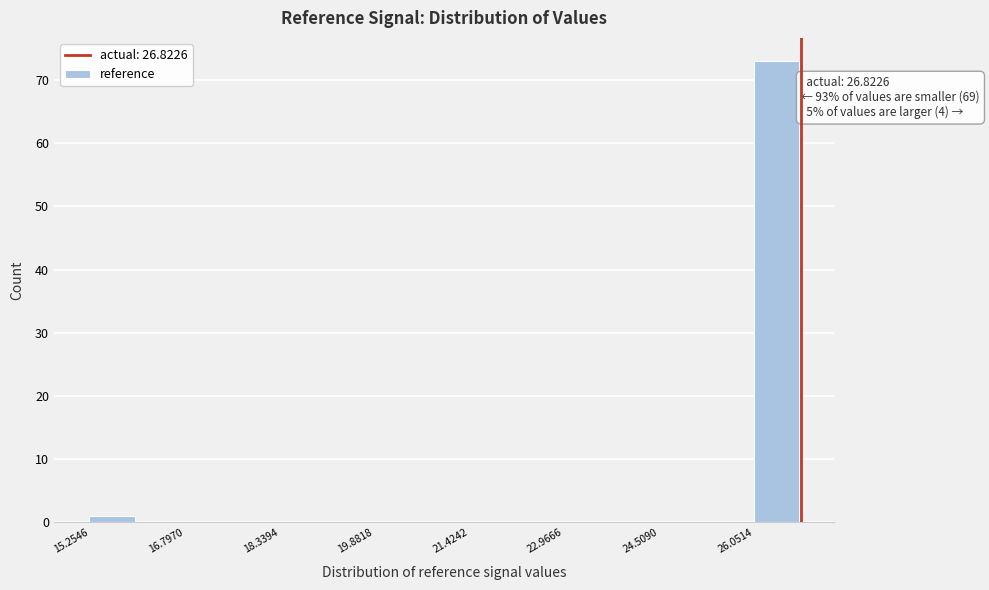

Read against the x-axis, roughly where is the centre of the tallest bar?

26.4